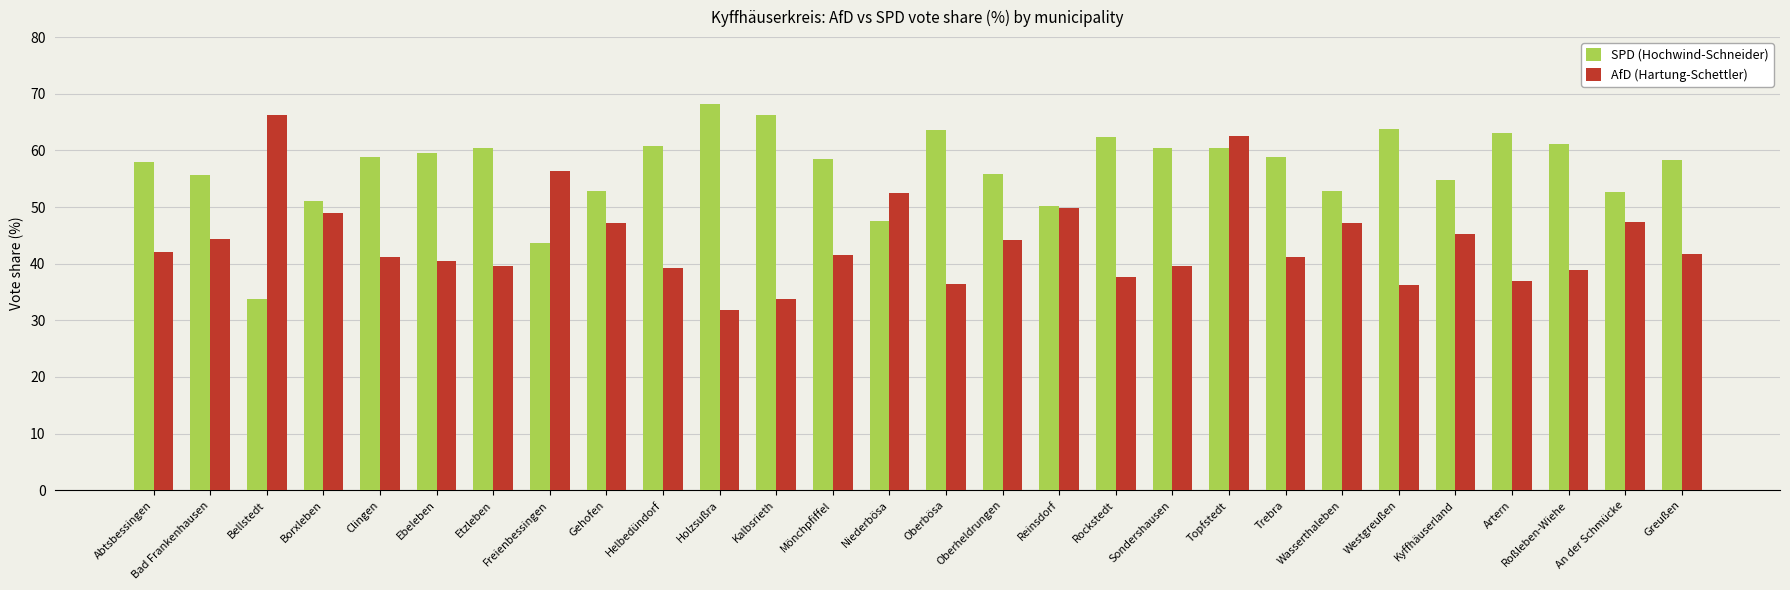

What position from the left is Topfstedt?

20